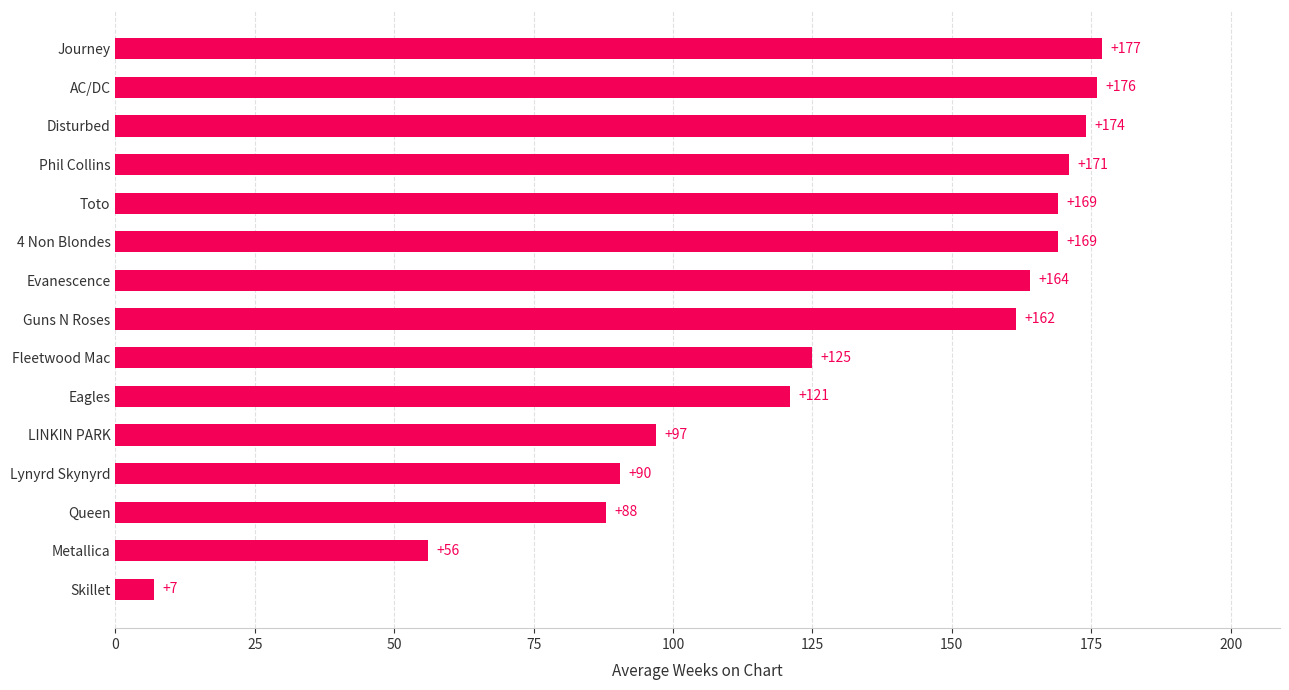

How many bars are there in total?

15